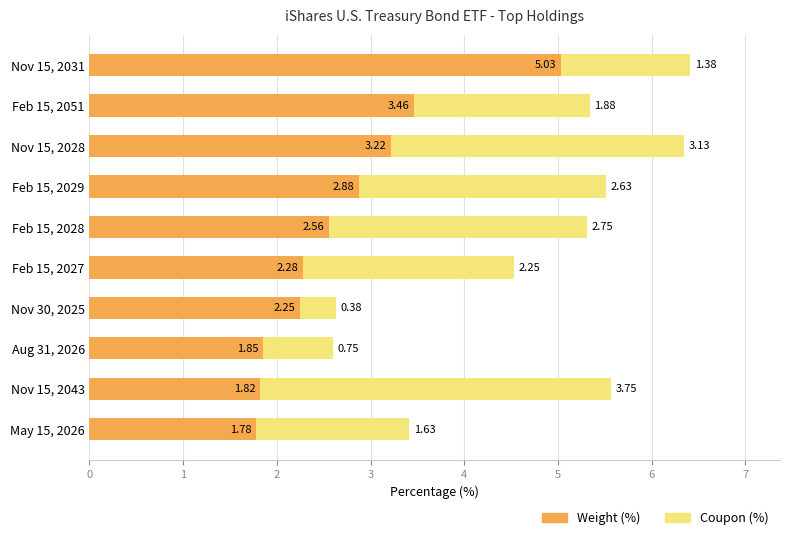

What is the average value of the Weight (%) series?

2.7